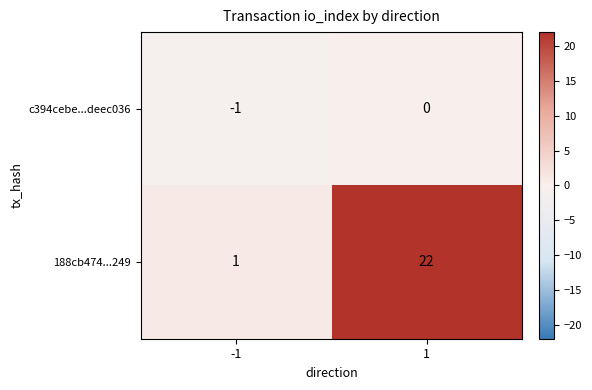

How many series are shown in this chart?

2